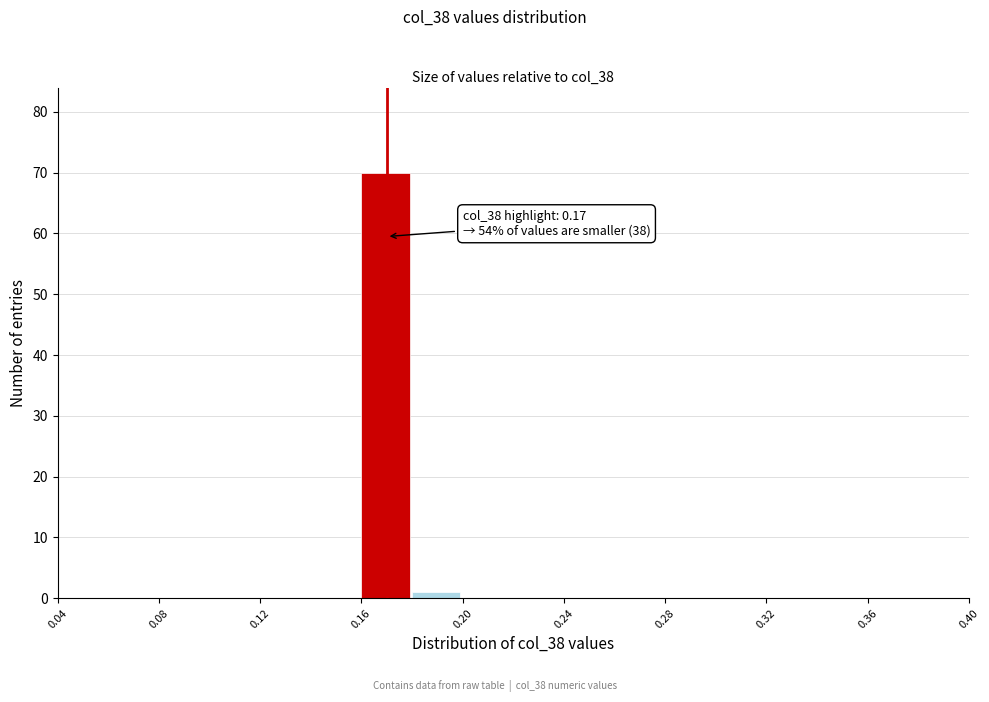

Which range on the x-axis has the tallest bar?

0.16 to 0.18